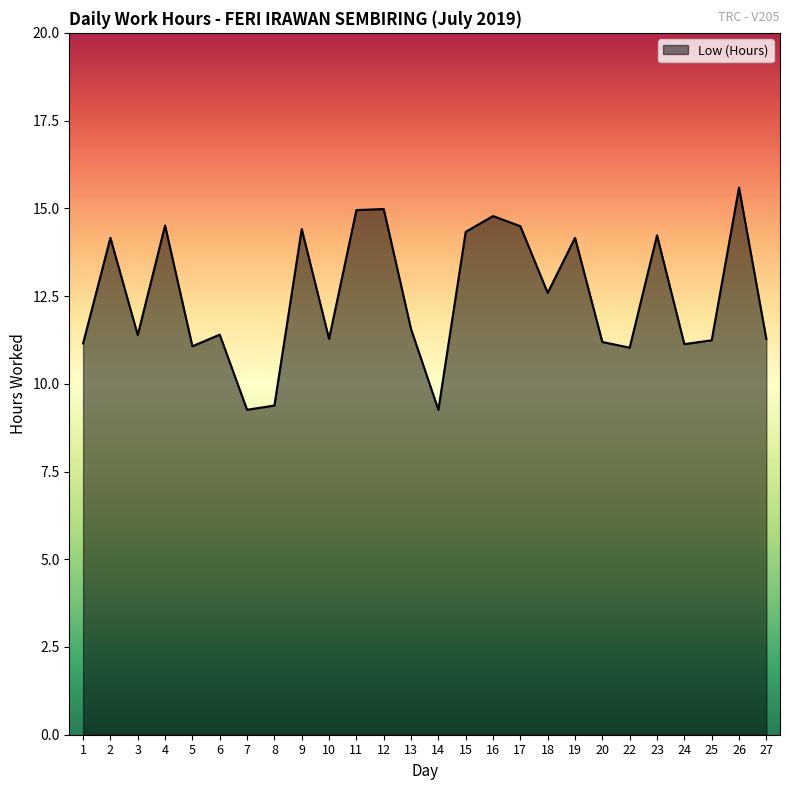

Where is the first local minimum?

3